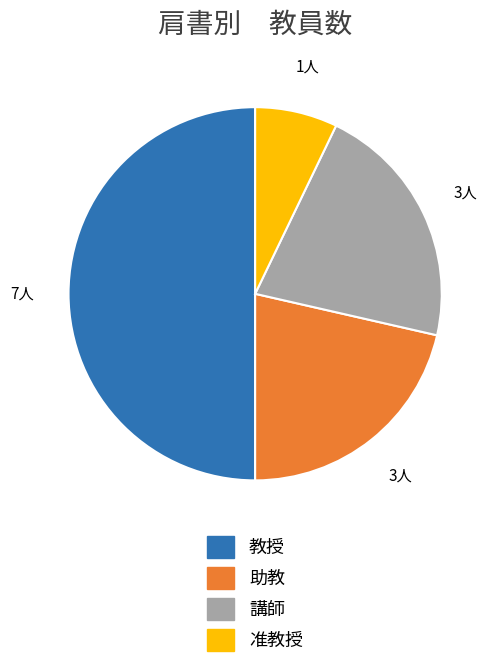

Does 講師 account for over 50% of the chart?

No